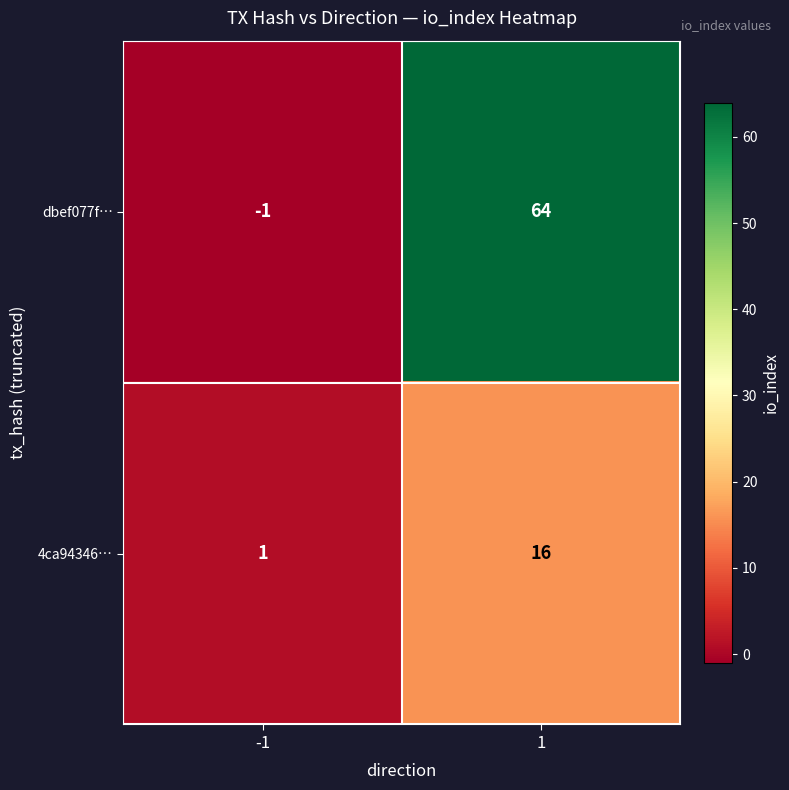

List the series in order of their peak value, highest first.

dbef077f…, 4ca94346…